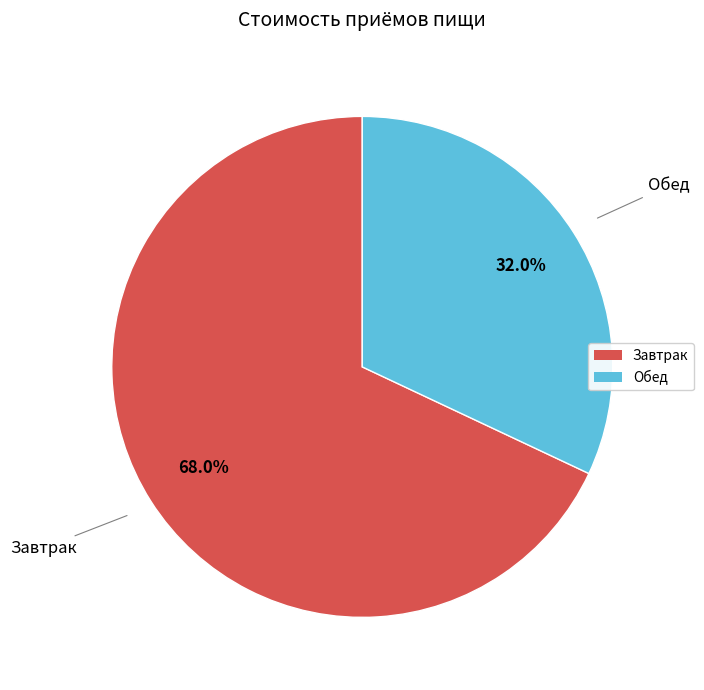

Is there a majority slice in this chart?

Yes